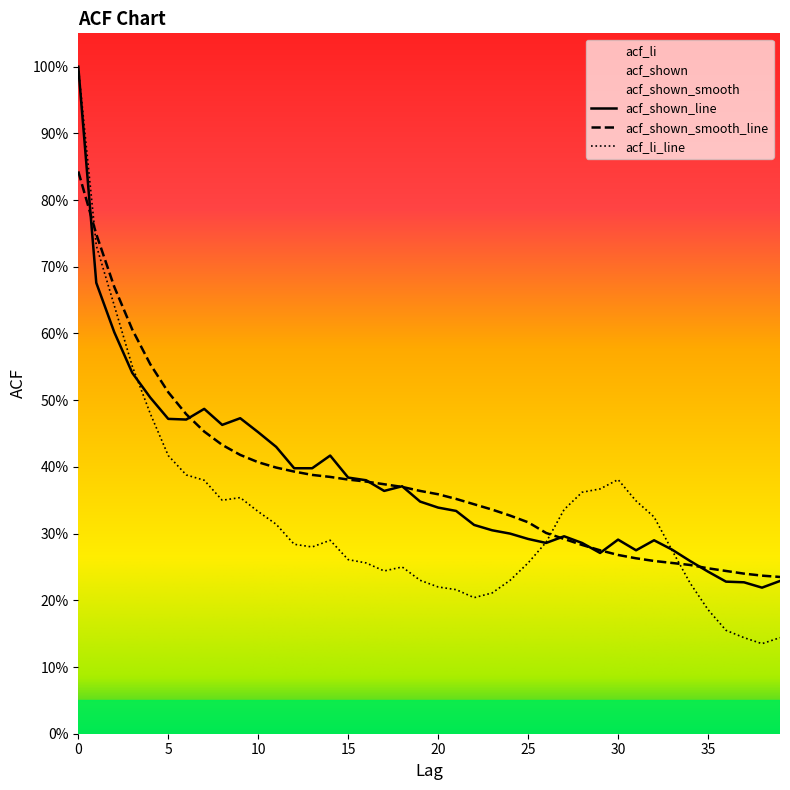

True or false: acf_li and acf_shown intersect in this chart.

True